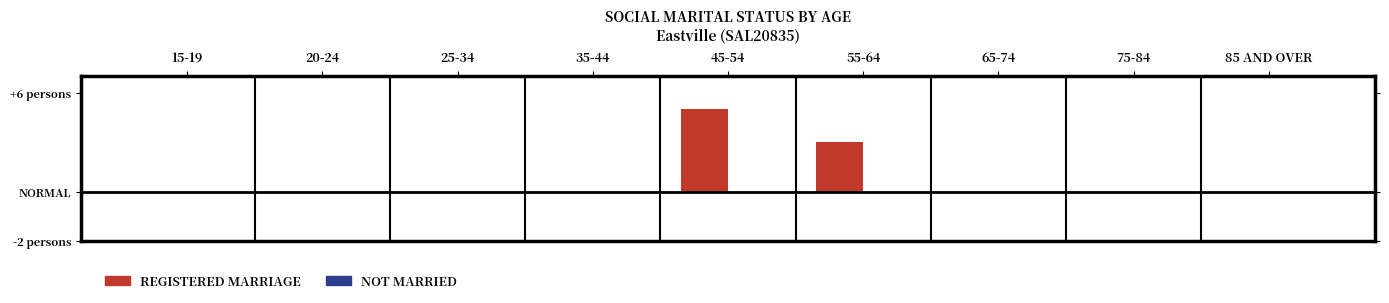

Are the bars horizontal?

No